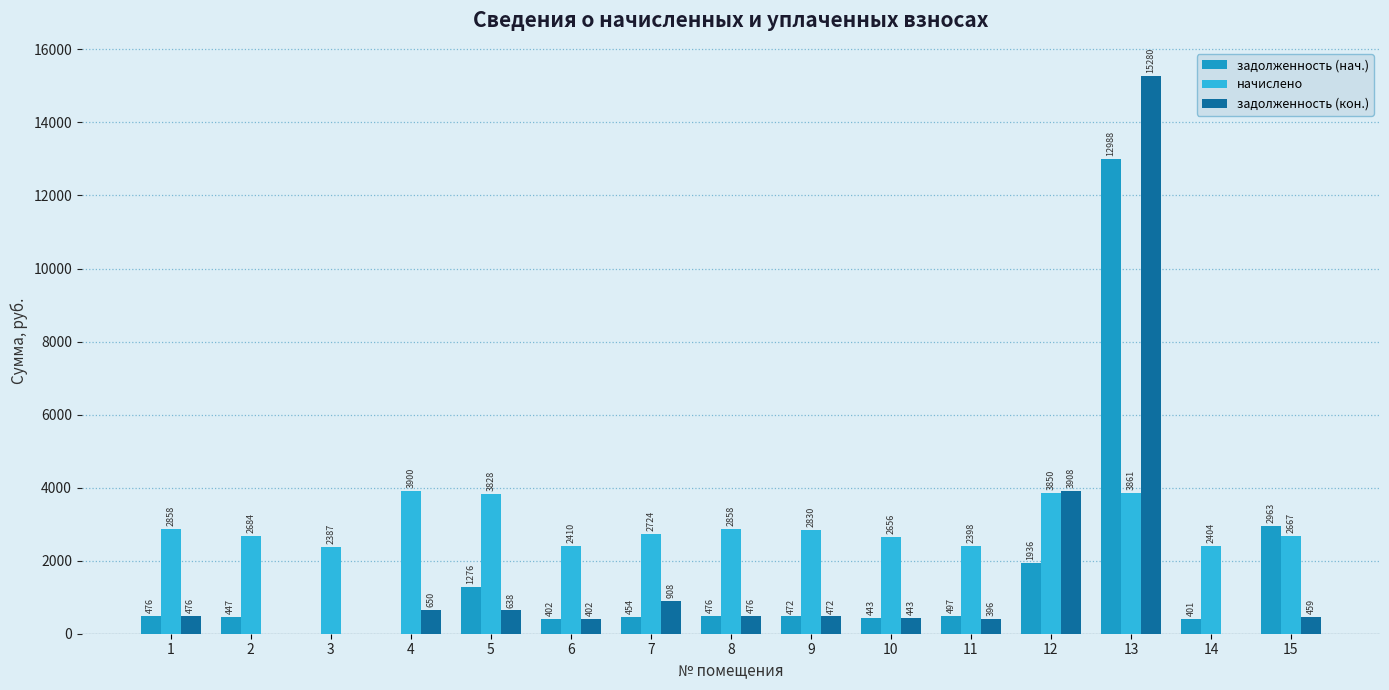

At which category is the sum across all series the highest?

13